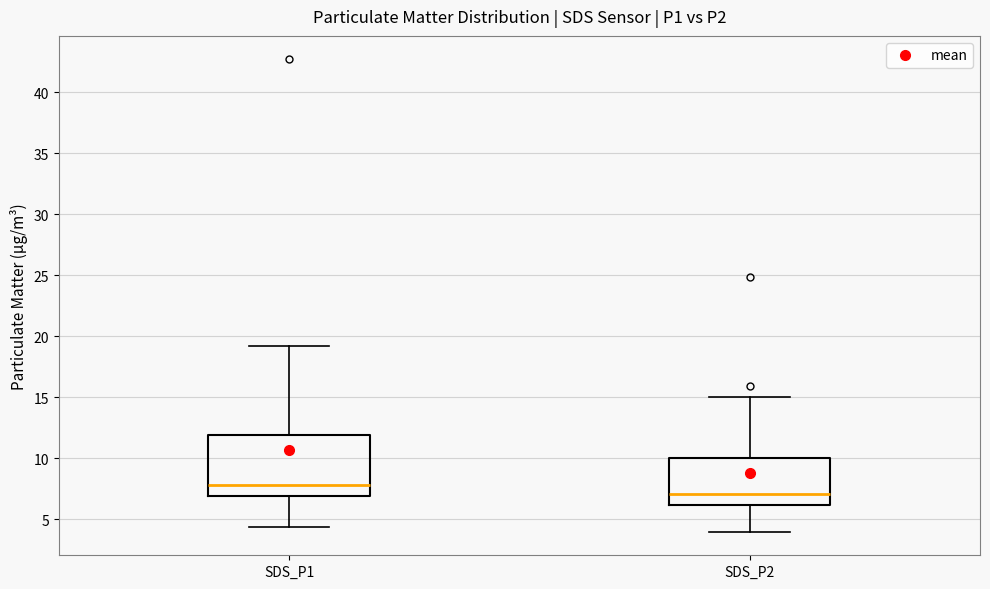

Reading left to right, transcribe this box plot: for each box, give where its median line is, the range the box spans, and where its two whiskers end, as read against the y-axis. The values are not printed on the chart, so give them approximately, as read against the axis.

SDS_P1: median 8.0, box 7.0 to 12.0, whiskers 4.5 to 19.0
SDS_P2: median 7.0, box 6.0 to 10.0, whiskers 4.0 to 15.0